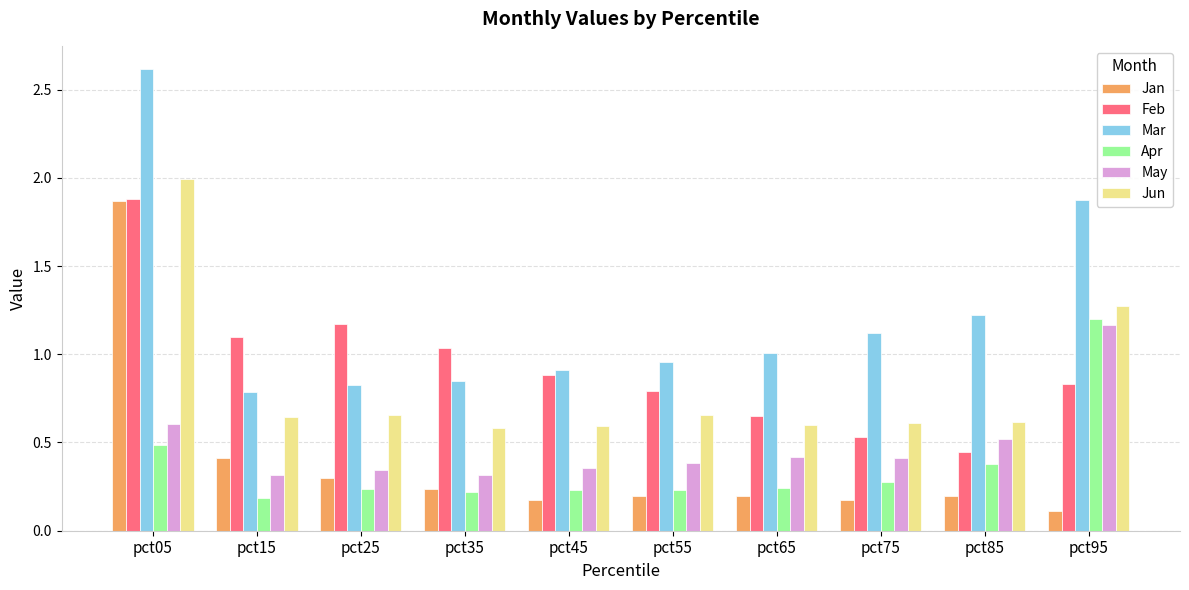

At which label does Jan reach its peak?

pct05